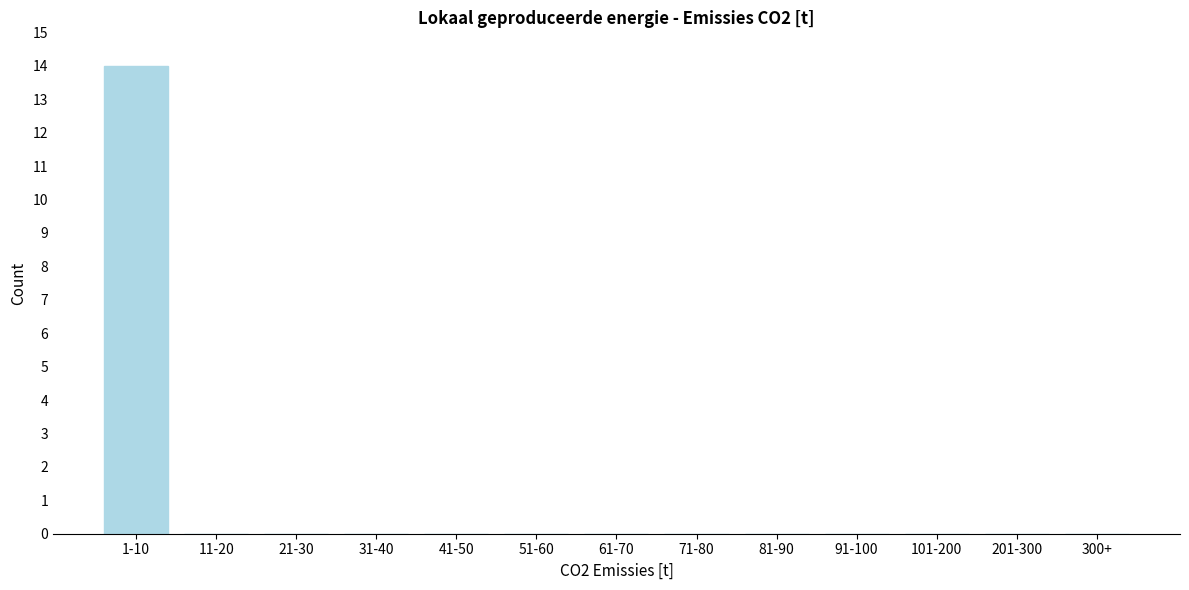

Reading left to right, list all the values displayed in this chart.

1-10=14	11-20=0	21-30=0	31-40=0	41-50=0	51-60=0	61-70=0	71-80=0	81-90=0	91-100=0	101-200=0	201-300=0	300+=0